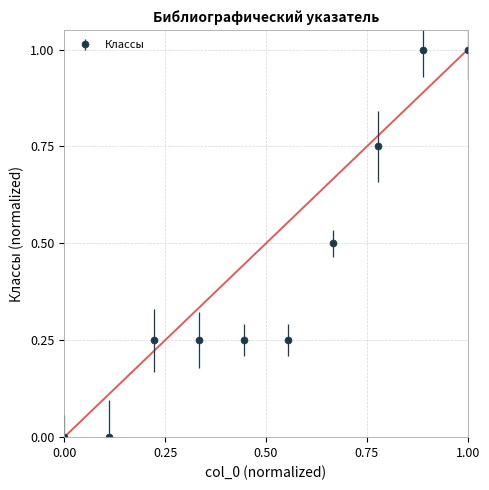

What is the sum of all values?

4.2